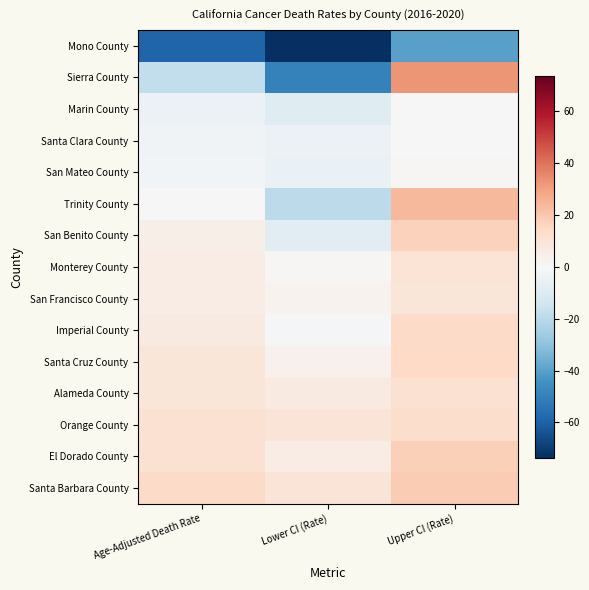

At which category is the sum across all series the highest?

Upper CI (Rate)